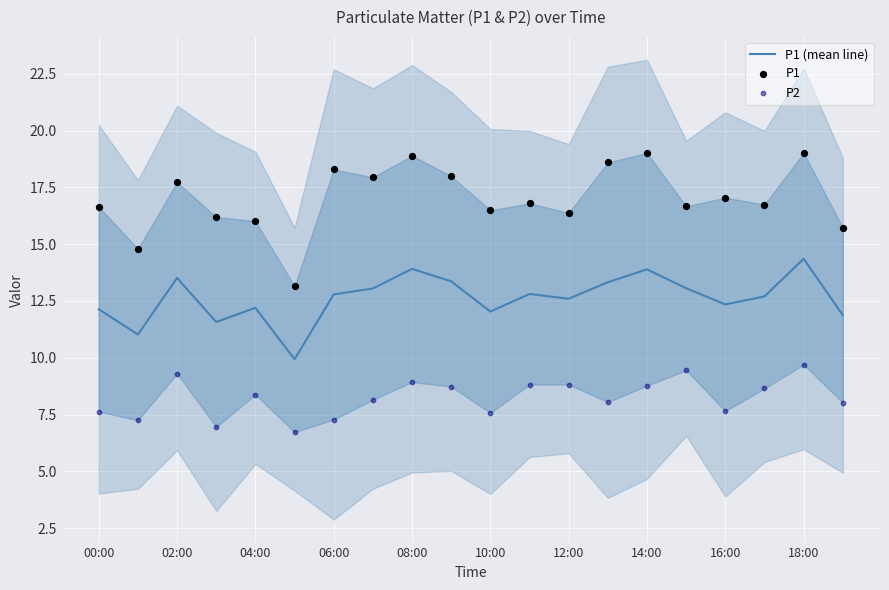

What is the highest value of the P1 (mean line) series?

14.4